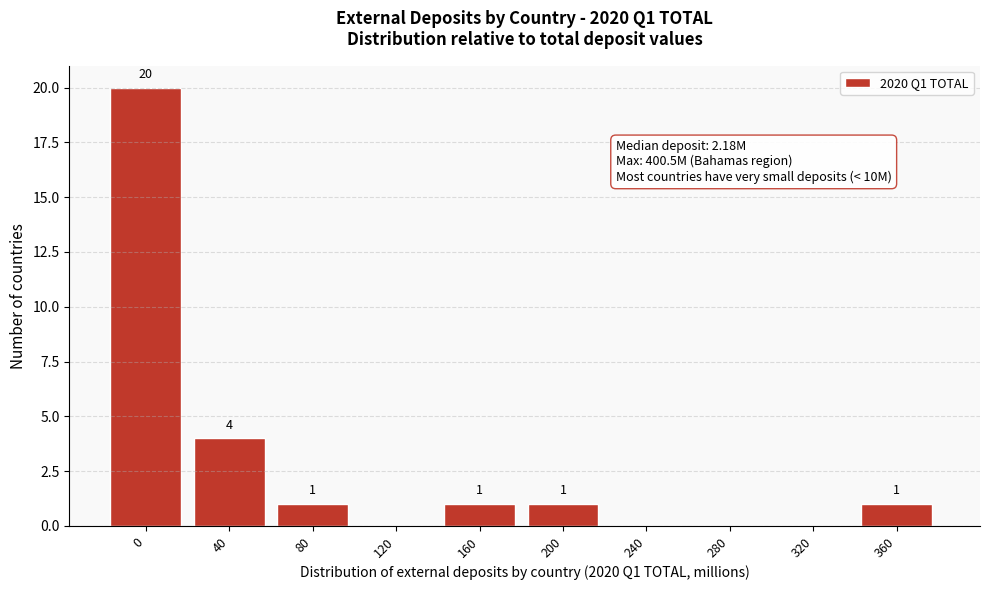

Reading left to right, list all the values displayed in this chart.

0=20	40=4	80=1	120=0	160=1	200=1	240=0	280=0	320=0	360=1